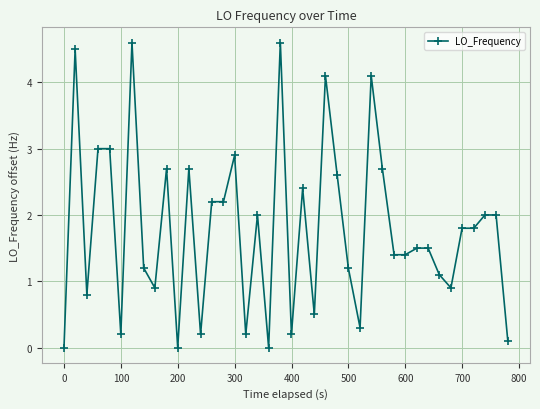

What is the greatest value displayed?

4.6